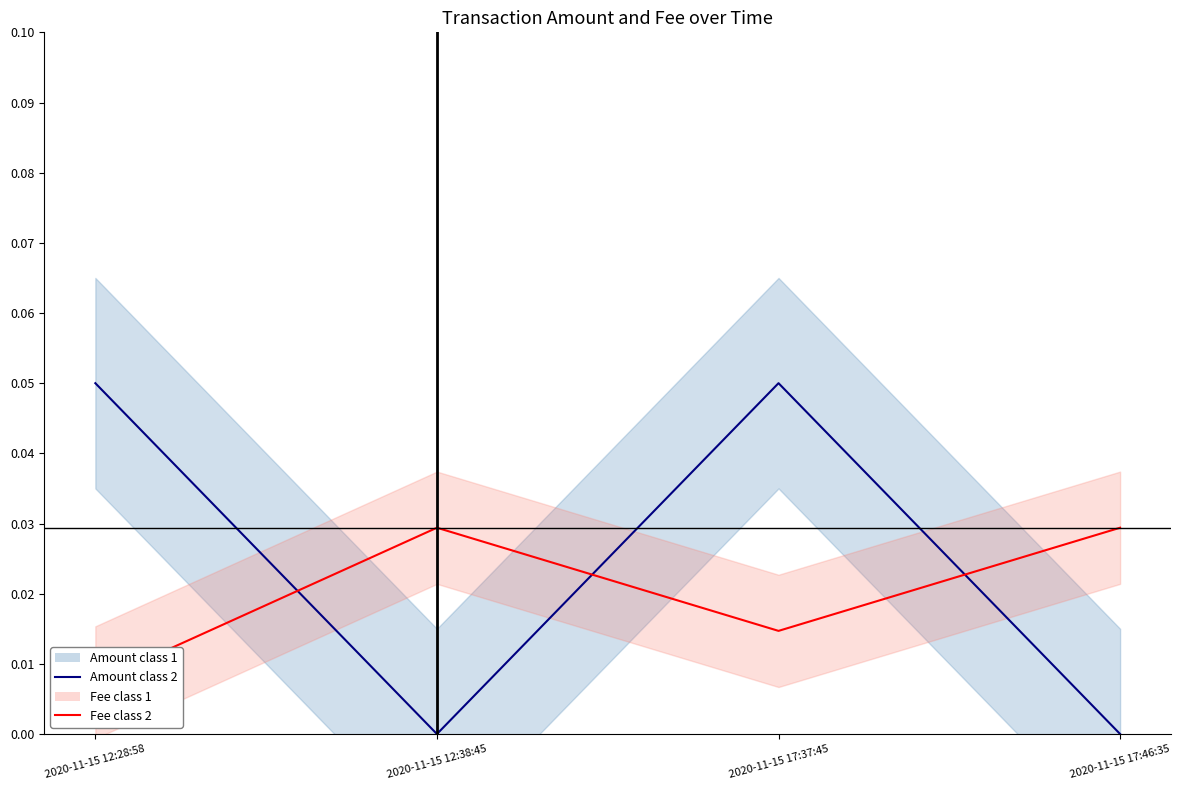

Where do Amount and Fee first cross each other?

2020-11-15 12:28:58 and 2020-11-15 12:38:45